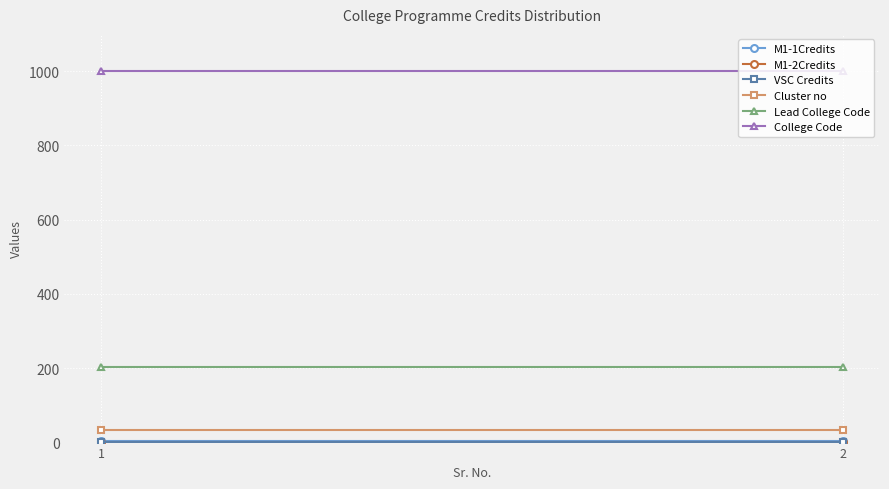

What is the value of the VSC Credits point at the 2nd from the left?

2